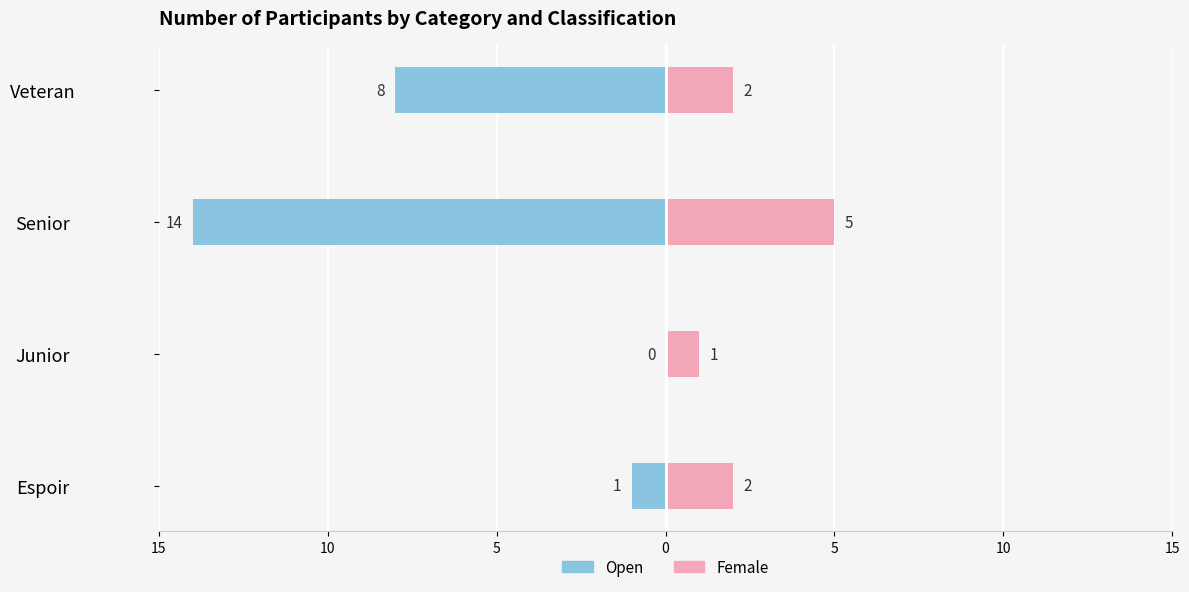

What are all the series names shown in the legend?

Open, Female